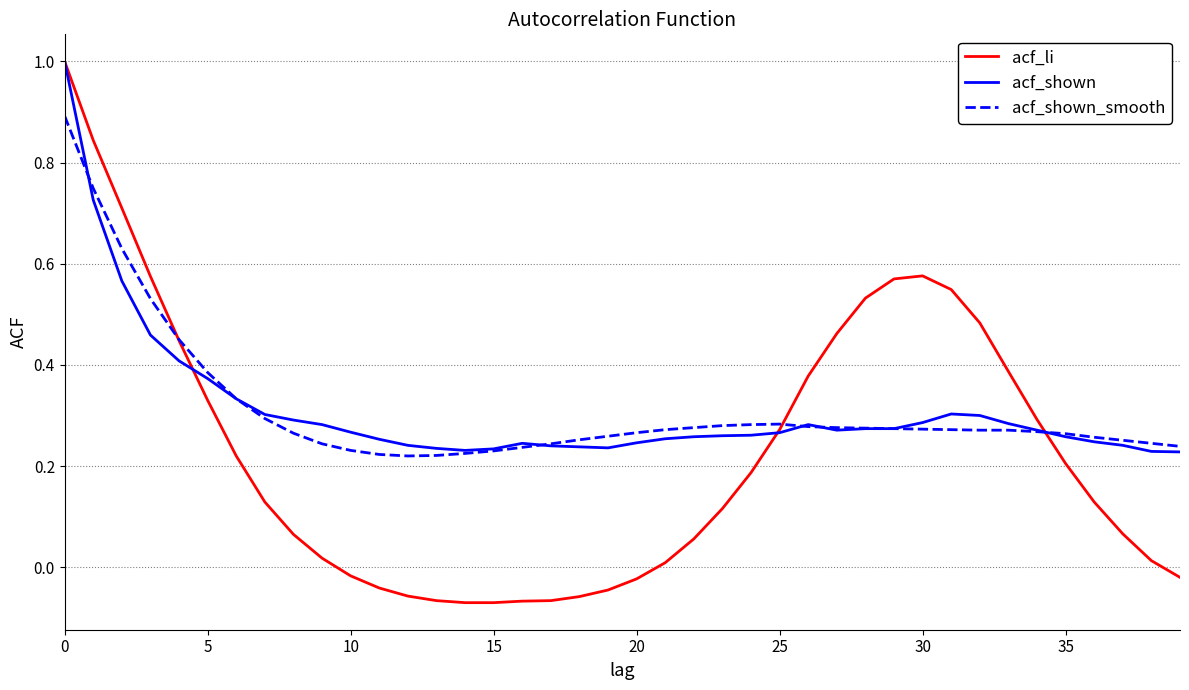

What is the maximum value shown in the chart?

1.0